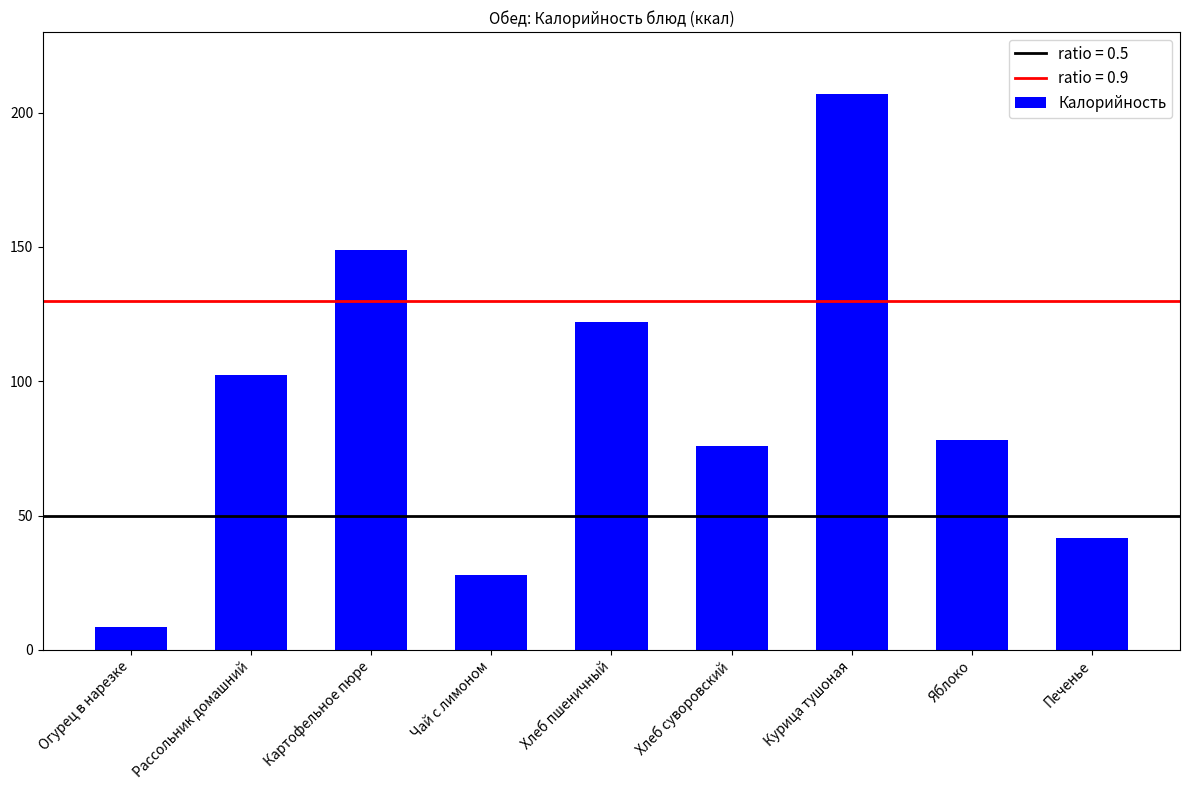

How many categories are shown in the chart?

9